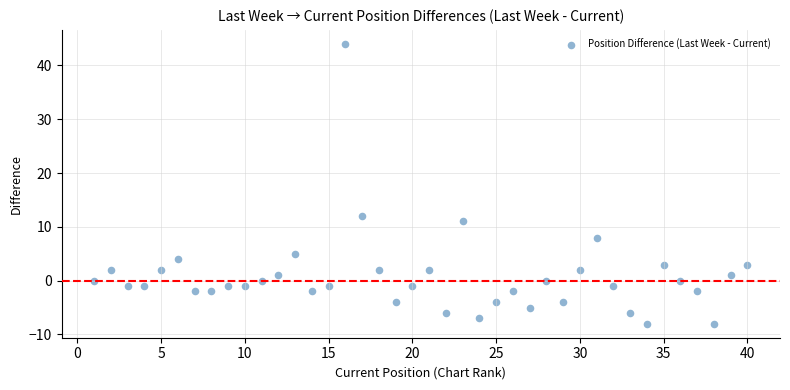

What Y value in the scatter plot is closest to 18?

12